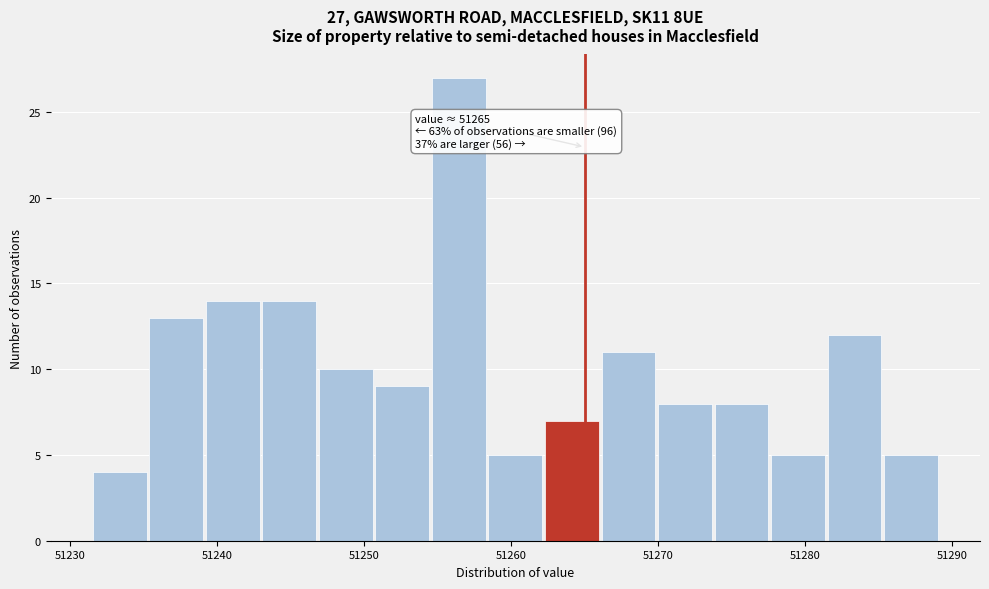

Around what value on the x-axis is the tallest bar? Give the approximate position of its centre, as read against the axis.

51256